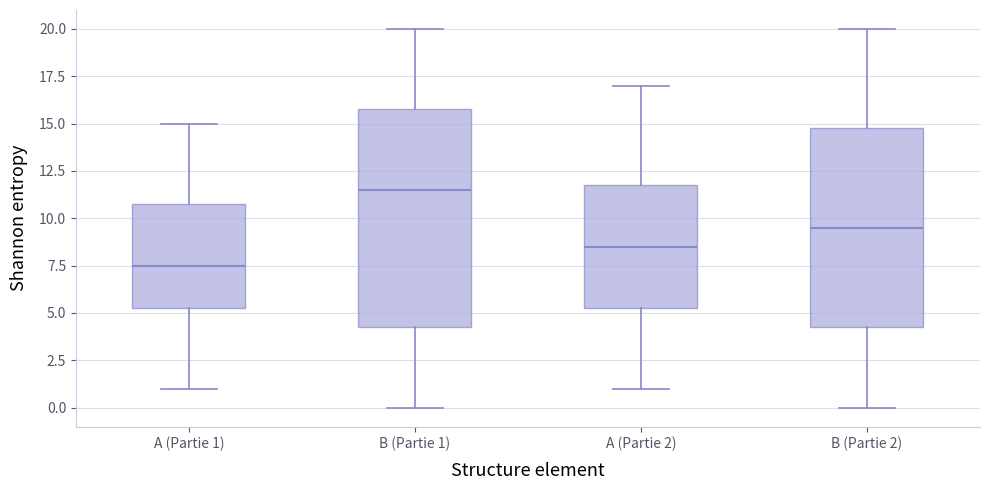

Which box is the tallest, from its lower edge to its upper edge?

B (Partie 1)